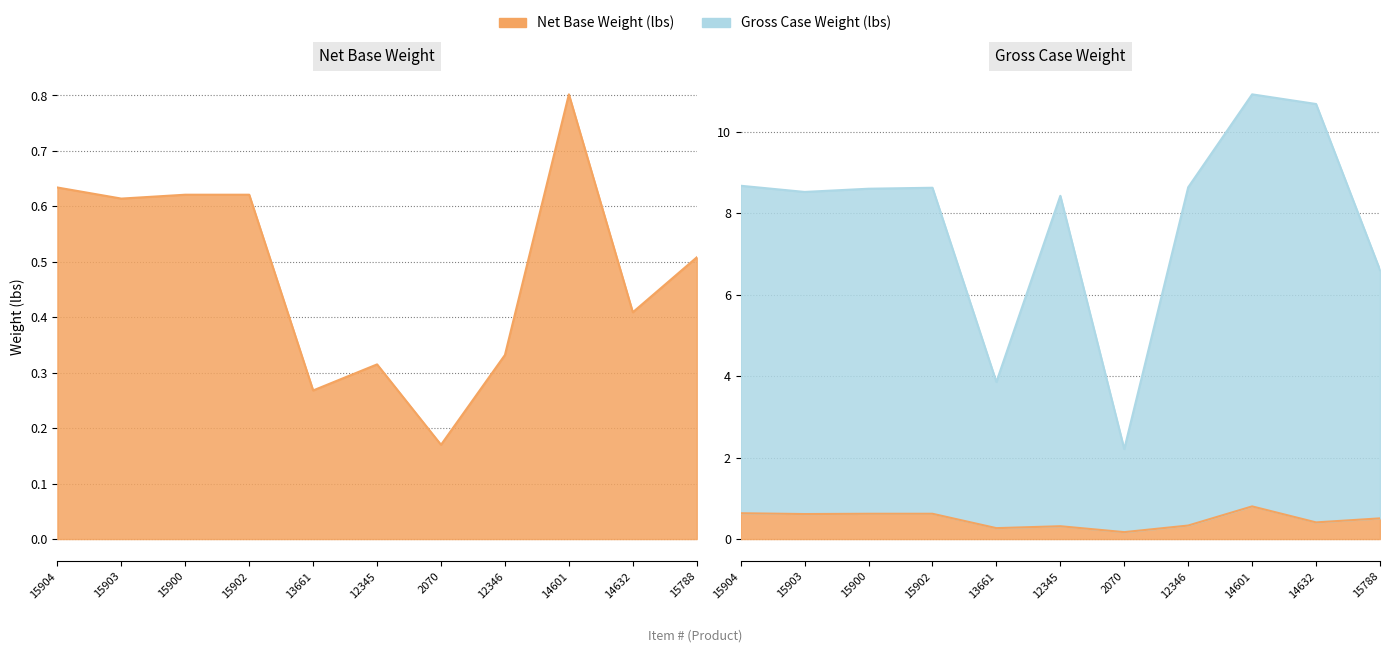

True or false: Net Base Weight (lbs) and Gross Case Weight (lbs) intersect in this chart.

False